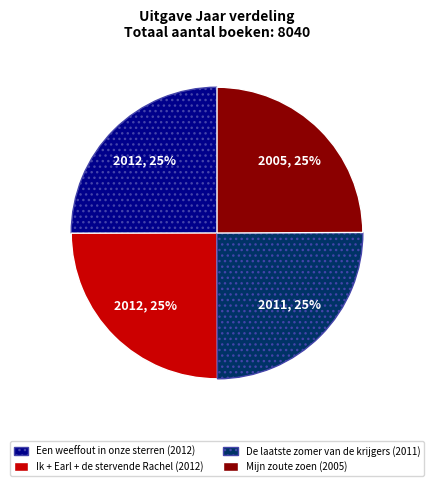

What percentage is the Mijn zoute zoen slice, to the nearest percent?

25%